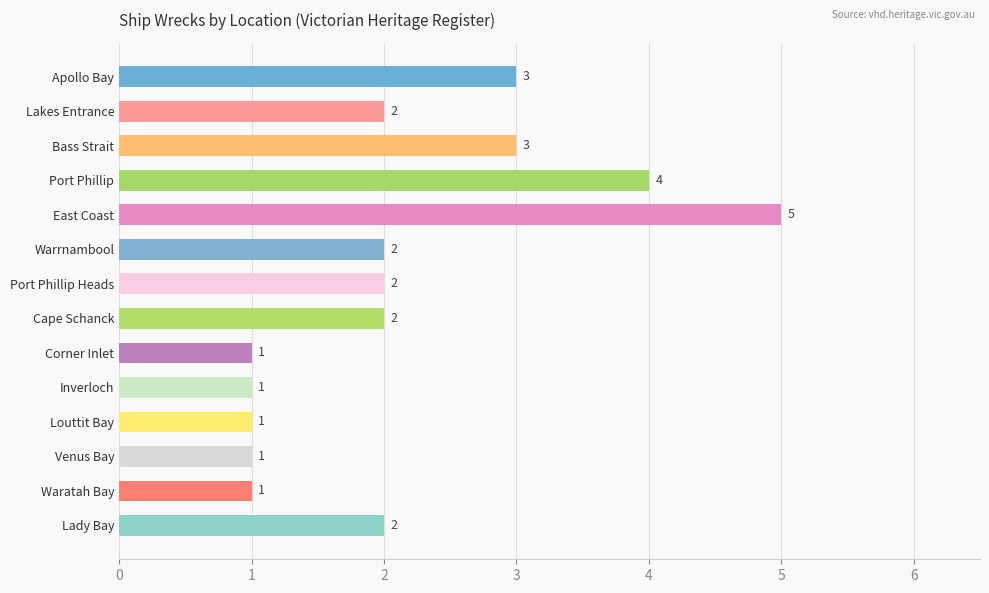

Between Corner Inlet and Lady Bay, which is larger?

Lady Bay